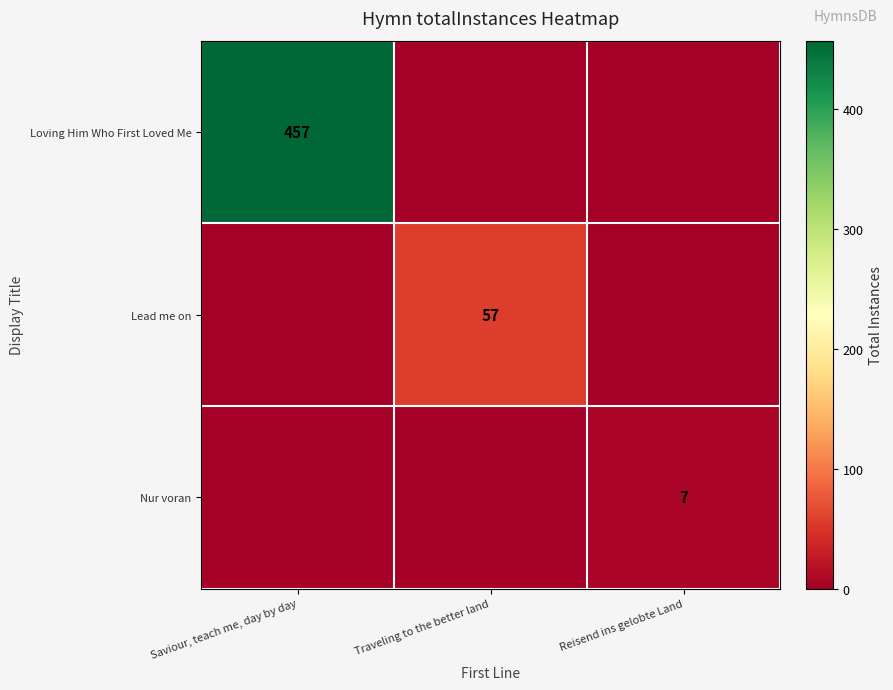

At which category does the chart reach its peak across all series?

Saviour, teach me, day by day